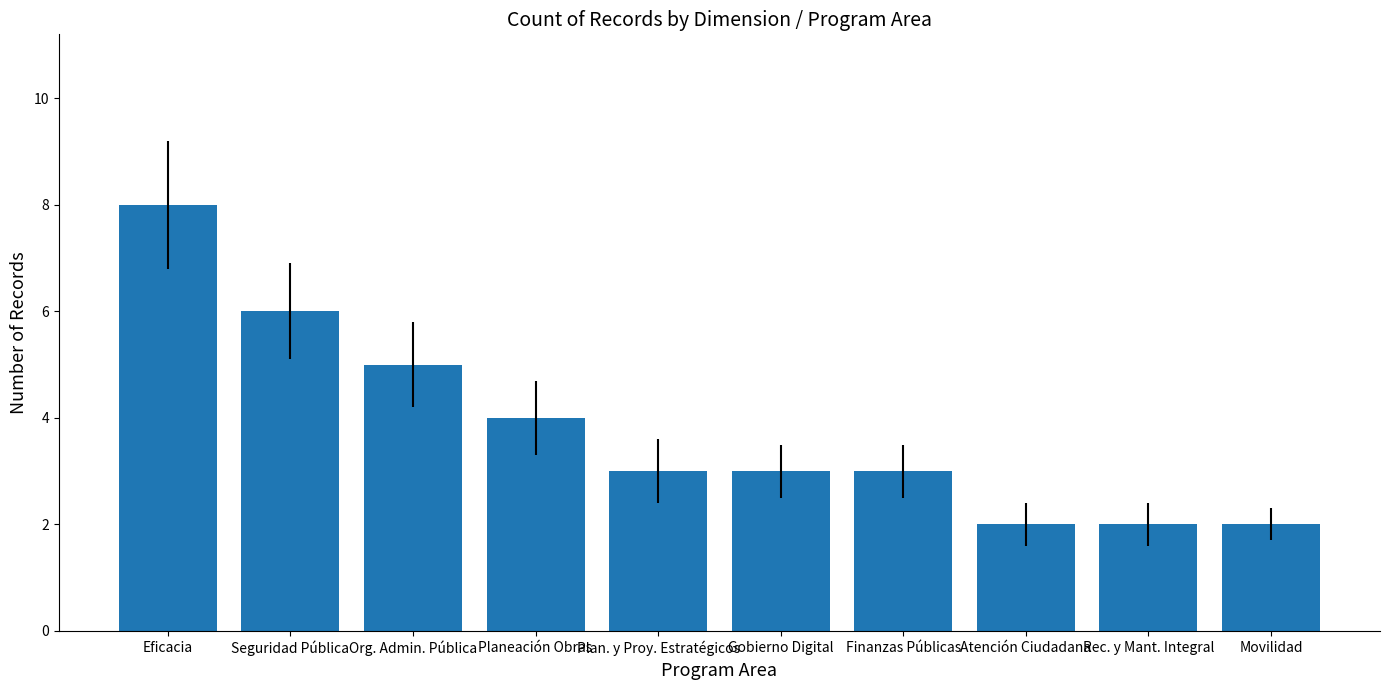

What is the label of the 3rd bar from the left?

Org. Admin. Pública